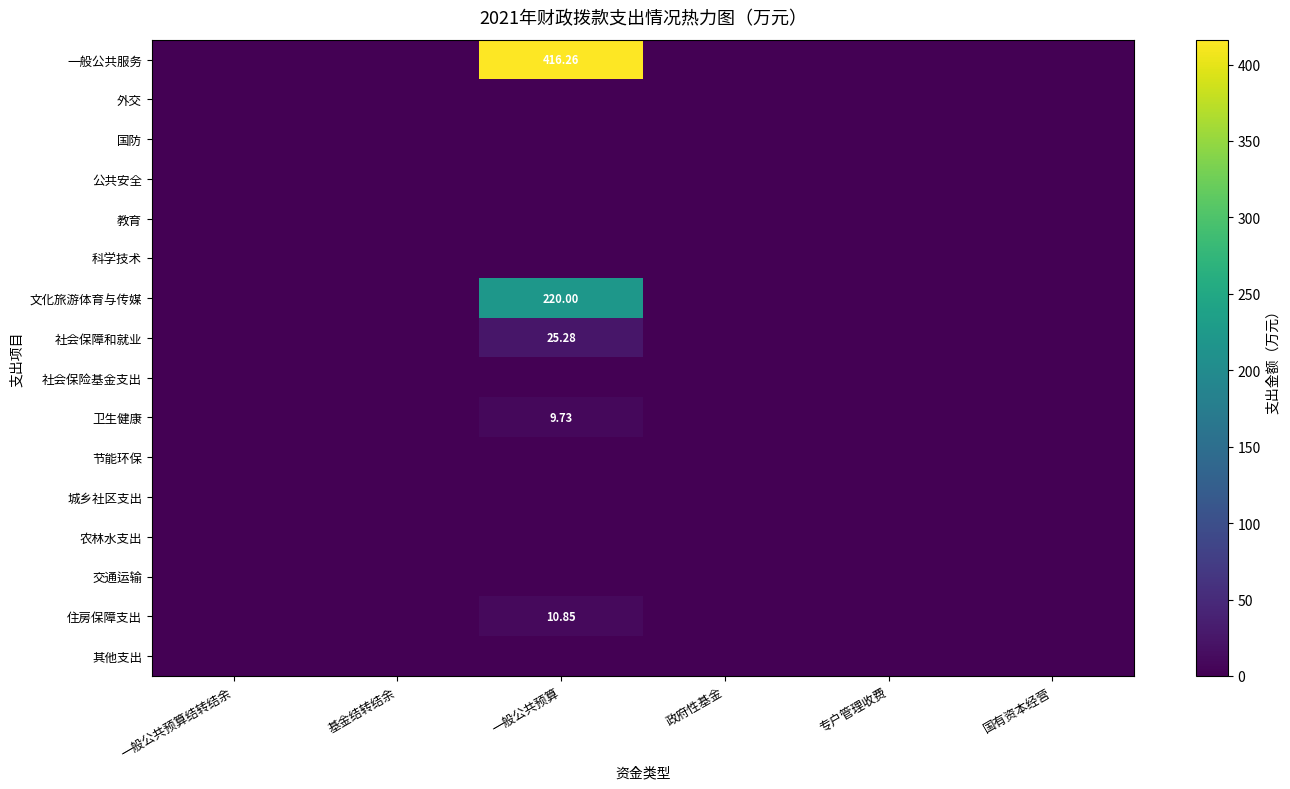

List the series in order of their peak value, highest first.

一般公共服务, 文化旅游体育与传媒, 社会保障和就业, 住房保障支出, 卫生健康, 外交, 国防, 公共安全, 教育, 科学技术, 社会保险基金支出, 节能环保, 城乡社区支出, 农林水支出, 交通运输, 其他支出